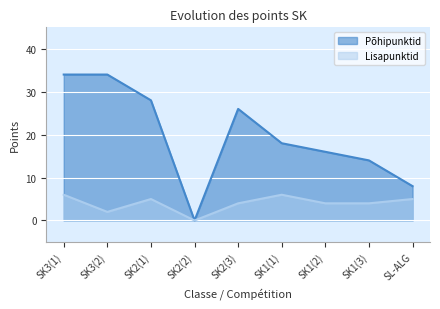

Where is the first local maximum for Põhipunktid?

SK2(3)